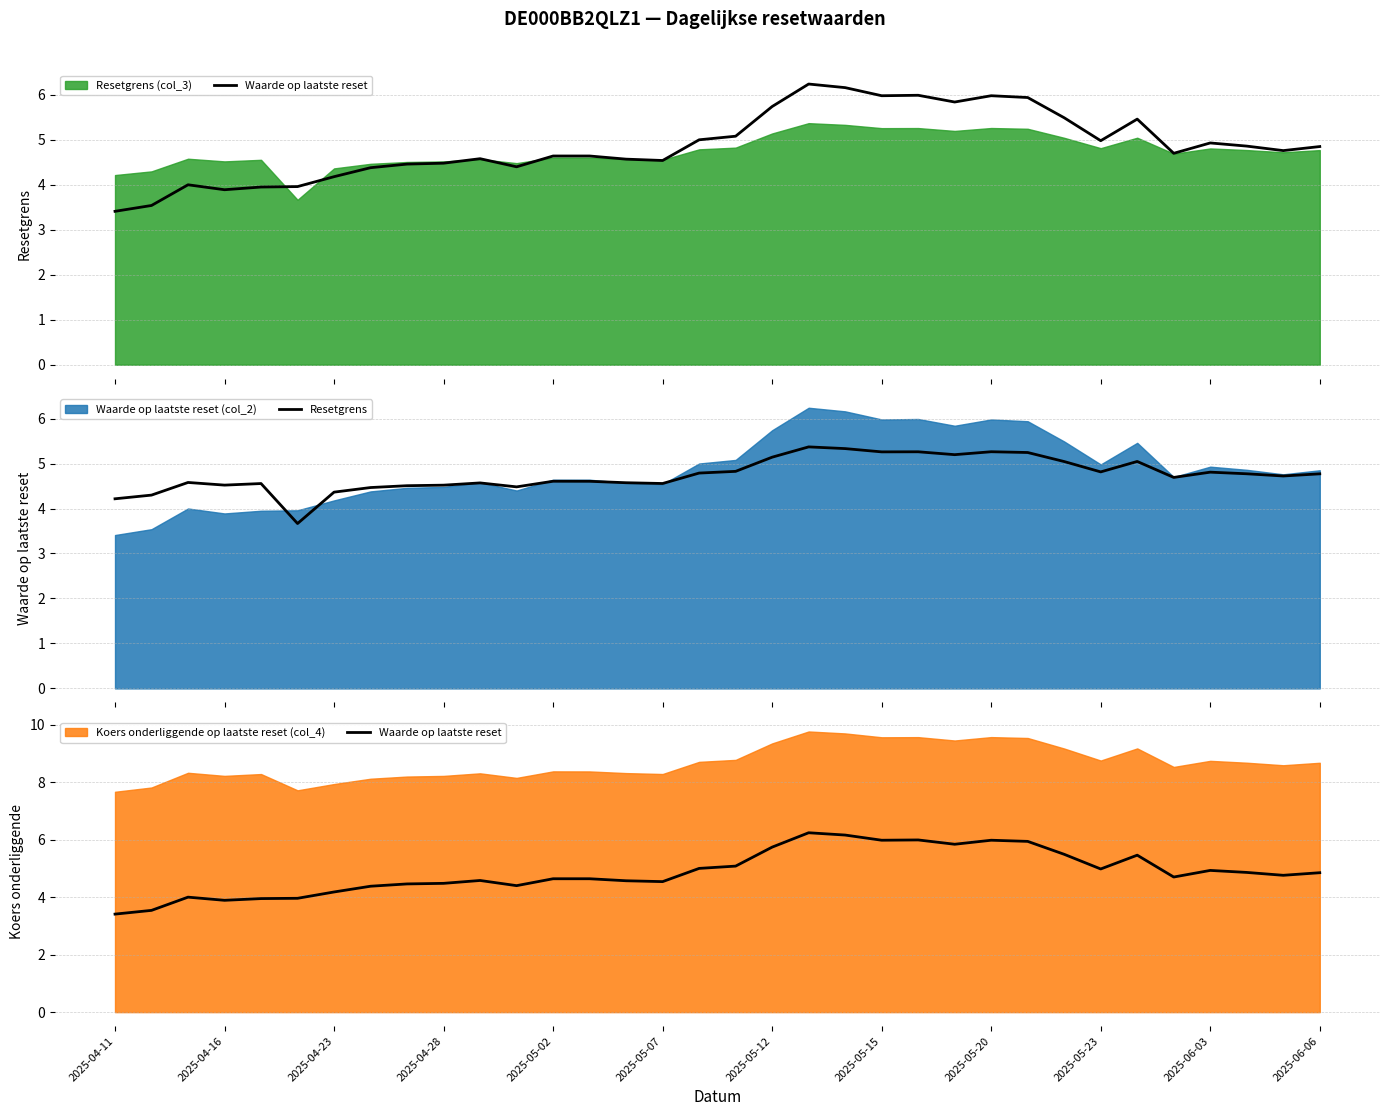

In Resetgrens, how many points are lower than both neighbors (excluding endpoints)?

9